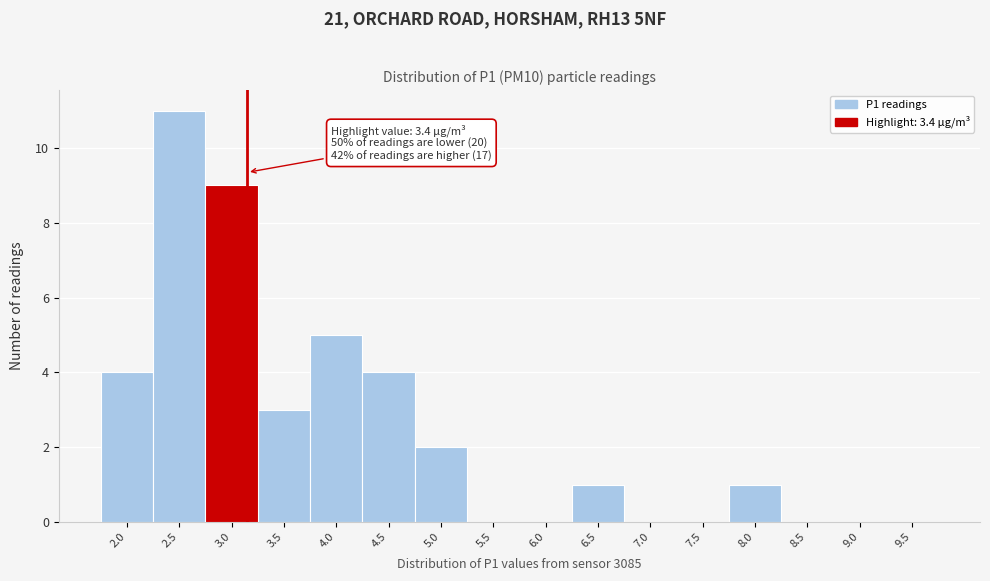

Reading left to right, transcribe all the data shown in this chart.

2.0=4	2.5=11	3.0=9	3.5=3	4.0=5	4.5=4	5.0=2	5.5=0	6.0=0	6.5=1	7.0=0	7.5=0	8.0=1	8.5=0	9.0=0	9.5=0